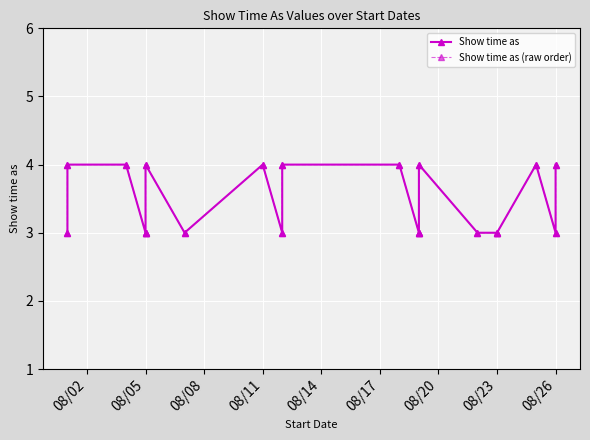

At which label does Show time as reach its minimum?

08/02